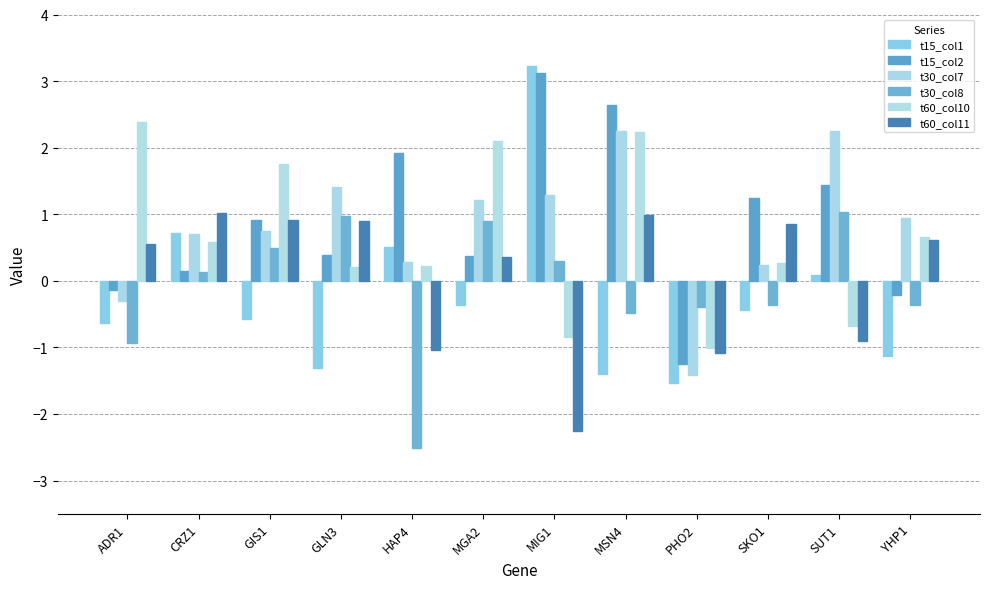

What is the label of the 4th bar from the right?

PHO2